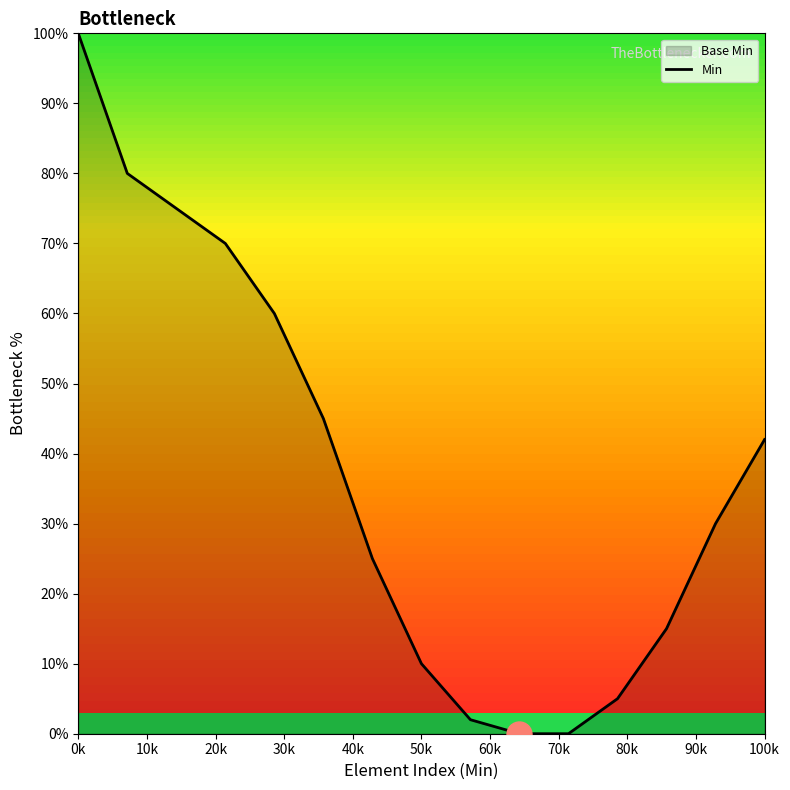

At which label does the data first exceed 30?

0k